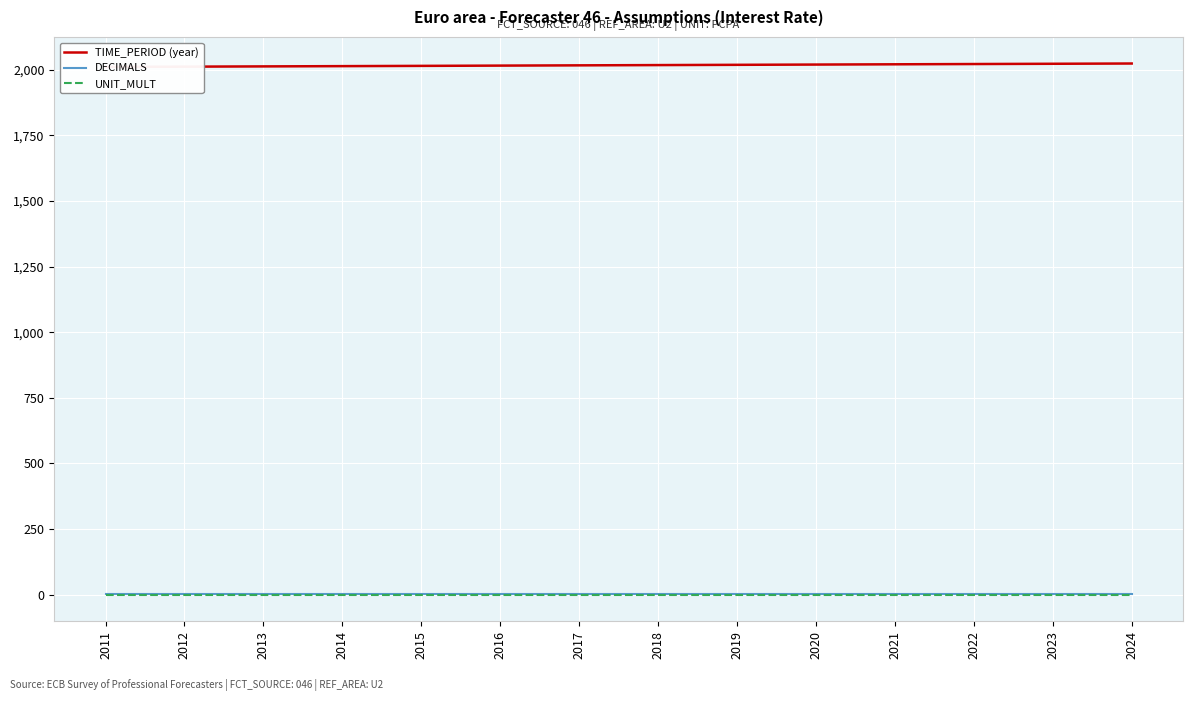

List the series in order of their peak value, highest first.

TIME_PERIOD (year), DECIMALS, UNIT_MULT